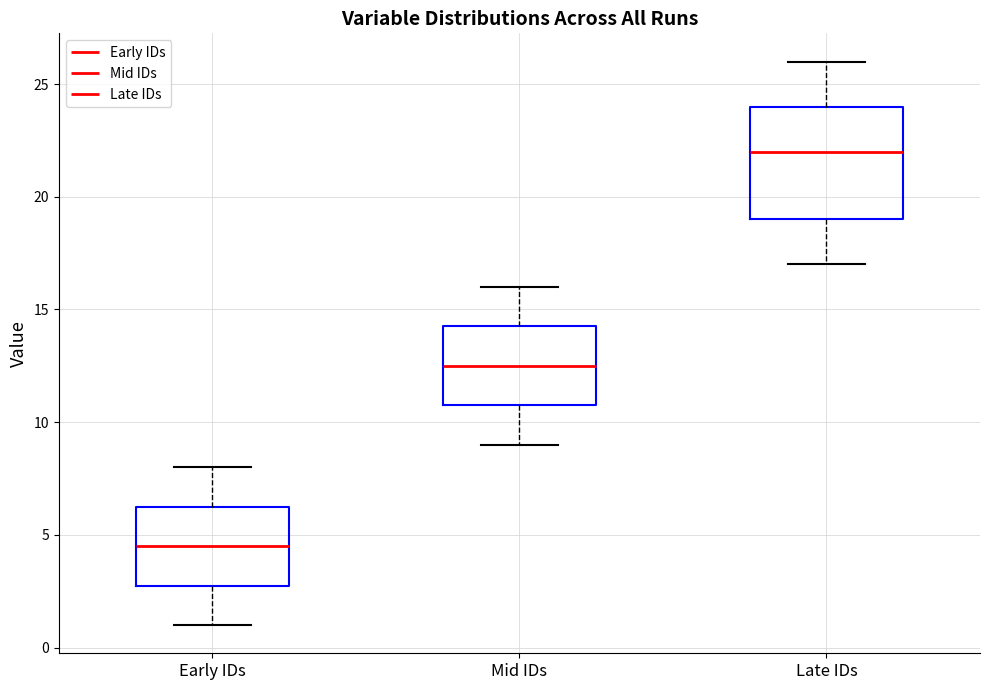

Where is the lower edge of the box for Late IDs on the y-axis? The values are not printed on the chart, so give them approximately, as read against the axis.

19.0